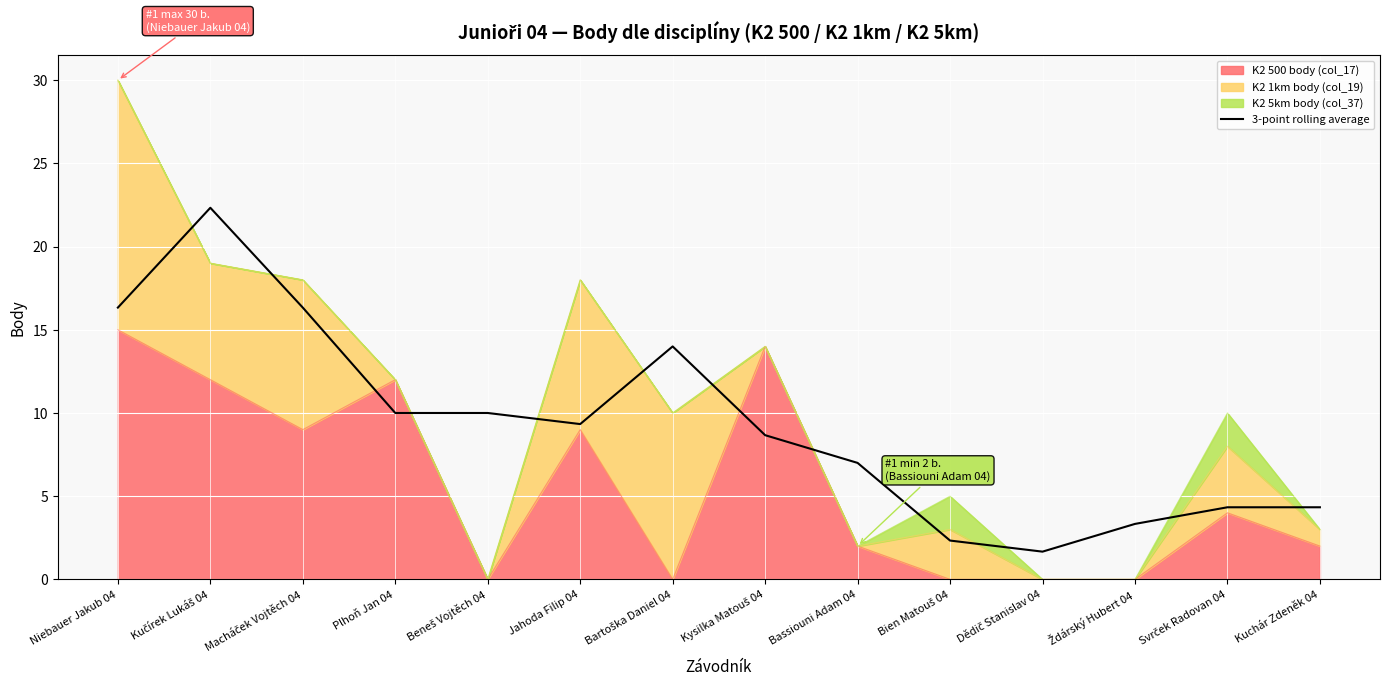

What is the label of the 9th point from the right?

Jahoda Filip 04